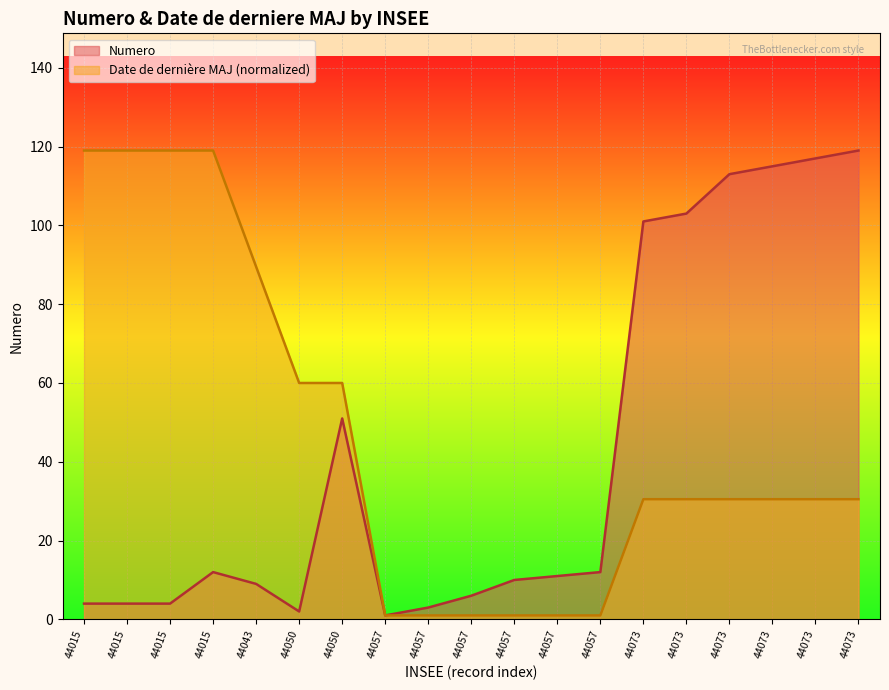

What are all the series names shown in the legend?

Numero, Date de dernière MAJ (normalized)